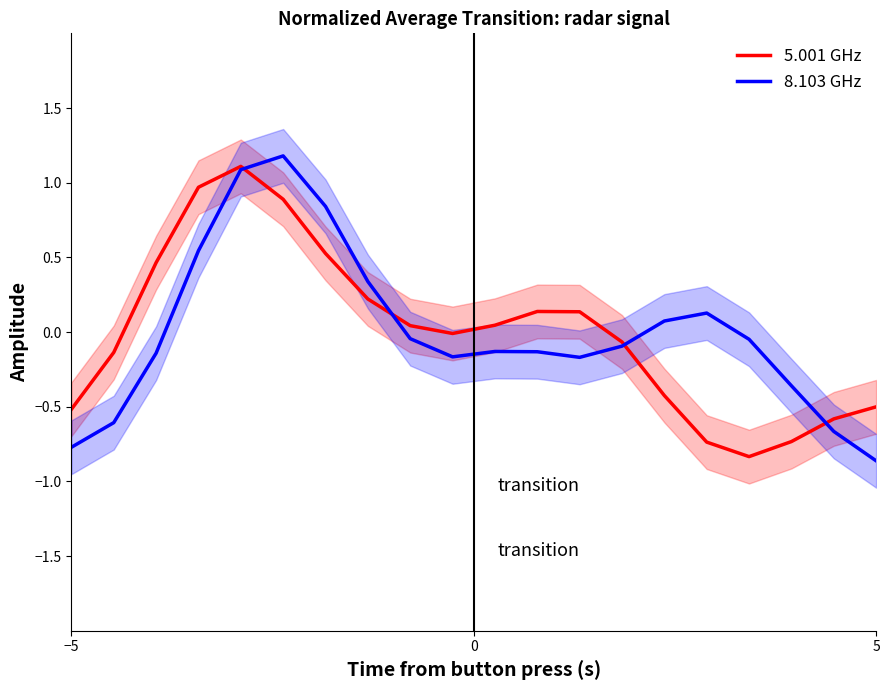

What is the maximum value for 5.001 GHz?

1.1